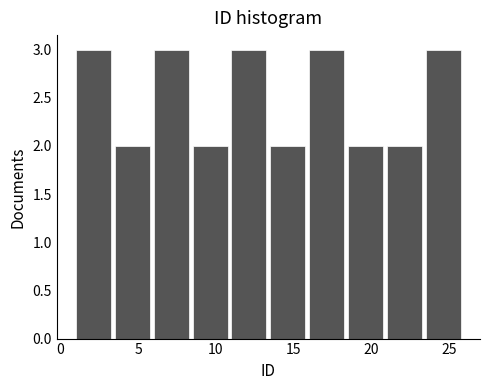

Reading left to right, list every bar in this chart as the range it spans on the x-axis followed by its height. The values are not printed on the chart, so give them approximately, as read against the axis.

1.0 to 3.5: 3
3.5 to 6.0: 2
6.0 to 8.5: 3
8.5 to 11.0: 2
11.0 to 13.5: 3
13.5 to 16.0: 2
16.0 to 18.5: 3
18.5 to 21.0: 2
21.0 to 23.5: 2
23.5 to 26.0: 3